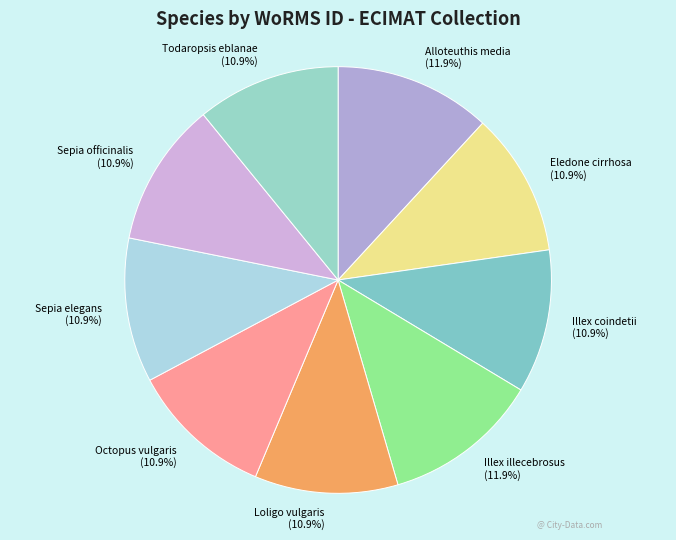

Is Illex illecebrosus the majority of the pie?

No